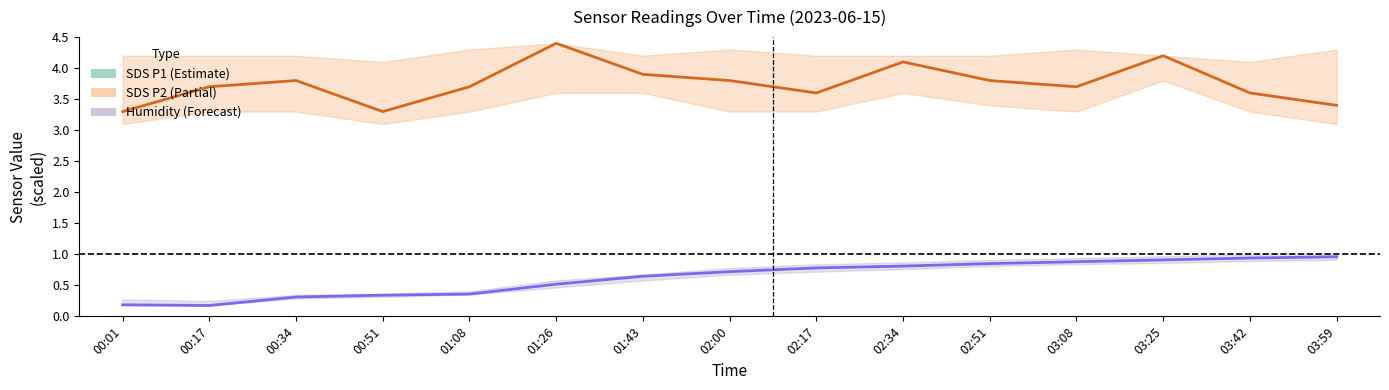

In Humidity (Forecast, scaled), how many points are lower than both neighbors (excluding endpoints)?

1